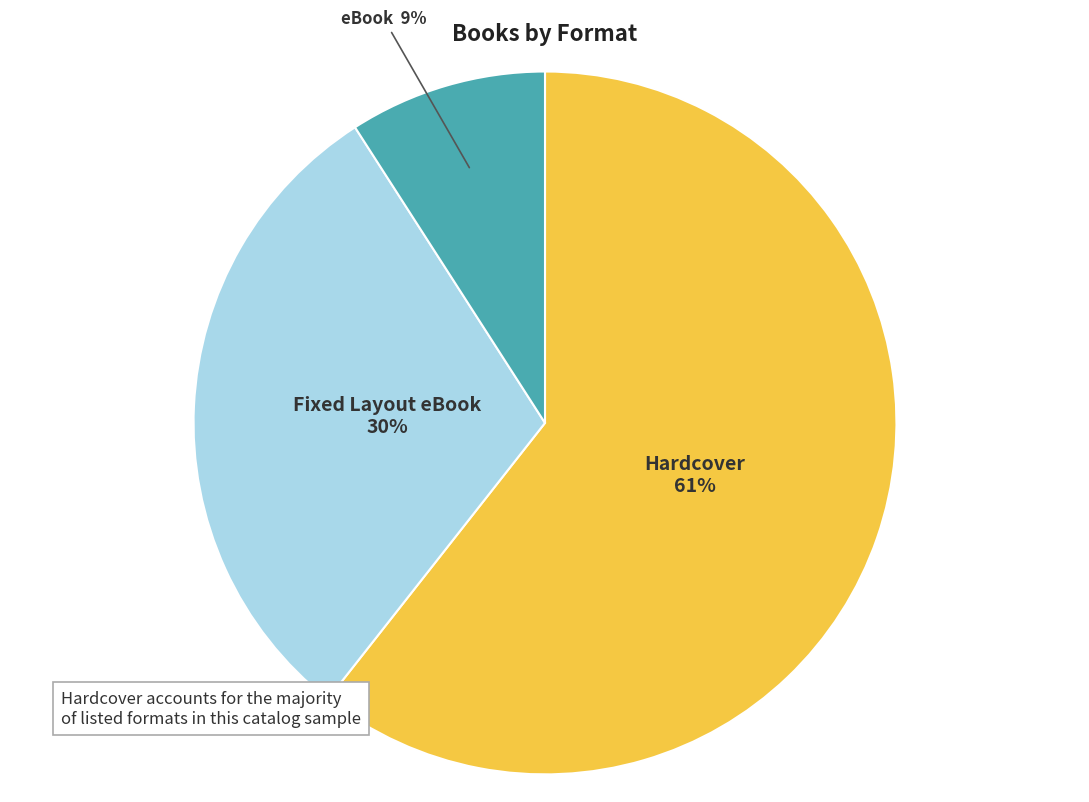

Is it true that Fixed Layout eBook is 22% of the pie?

False